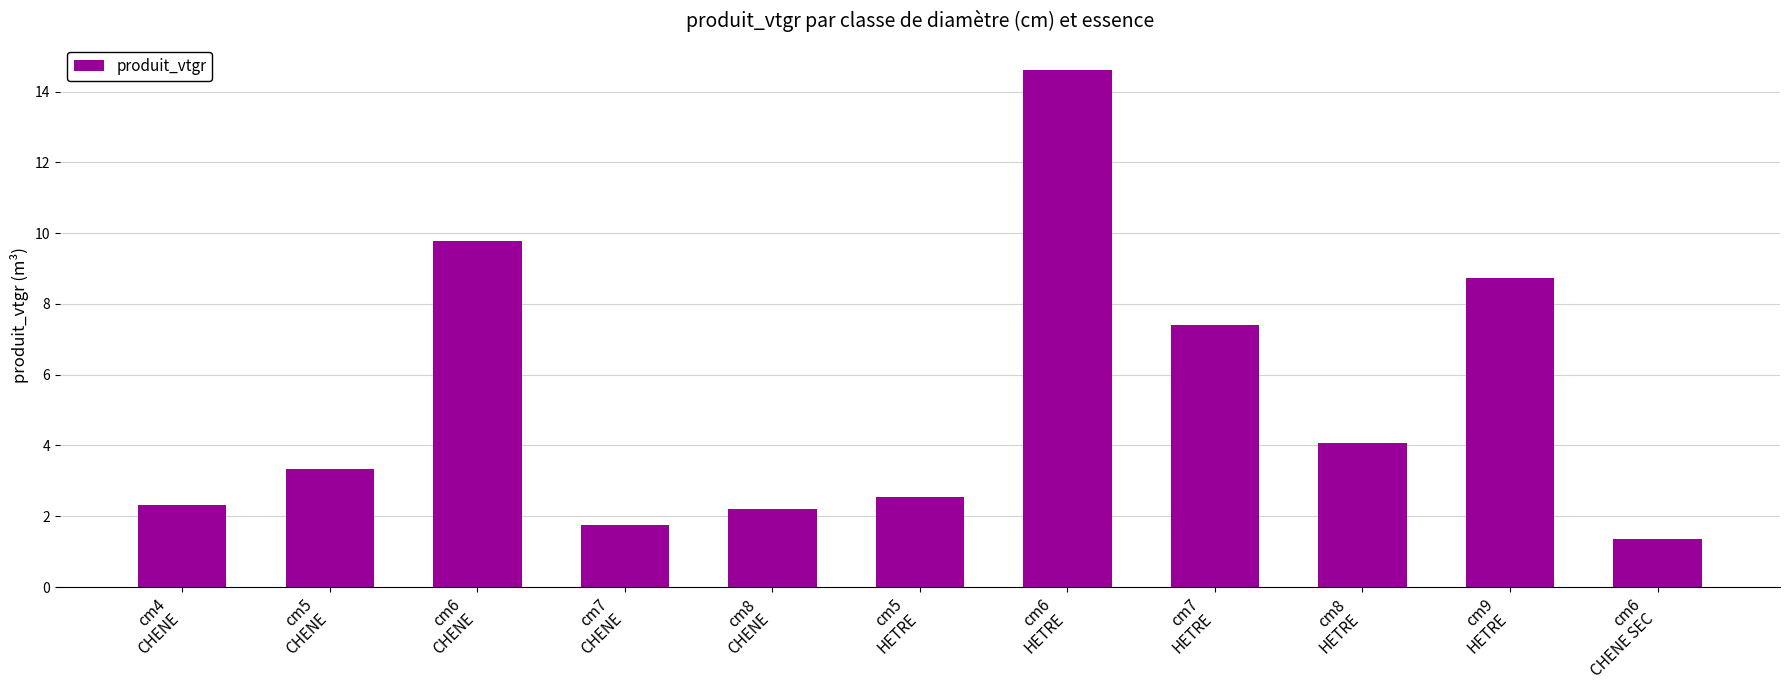

What is the value of the 9th bar from the left?

4.1